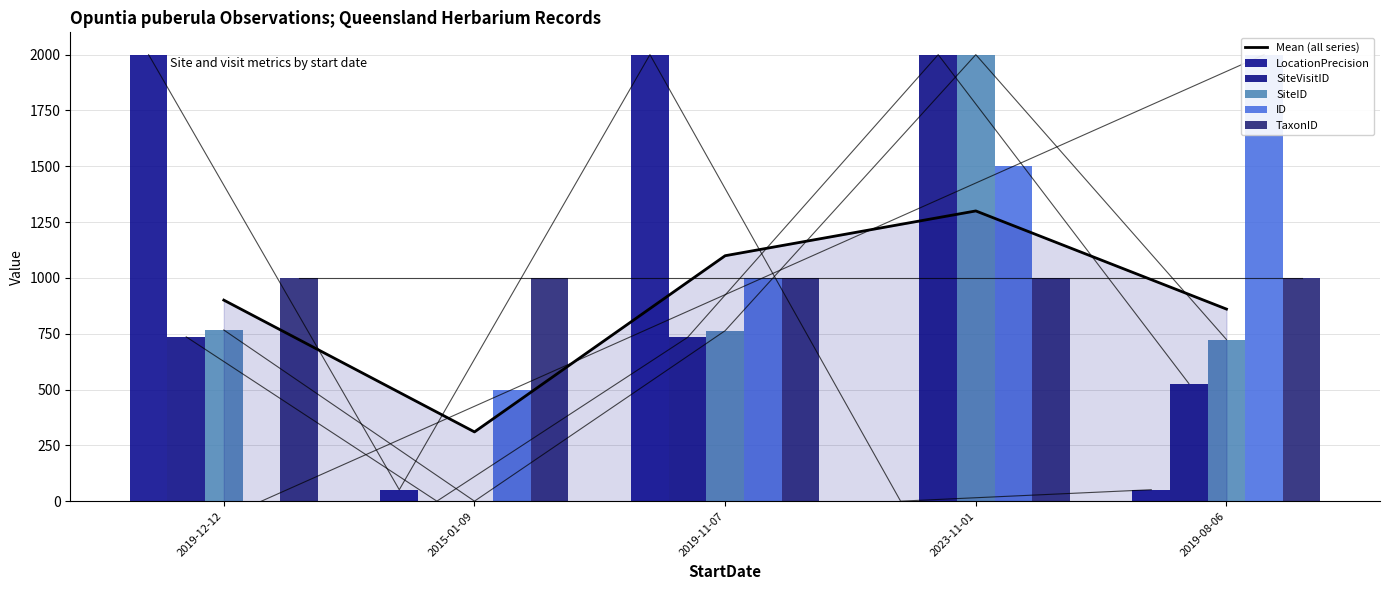

What is the value of the ID bar at the 5th from the left?

2000.0